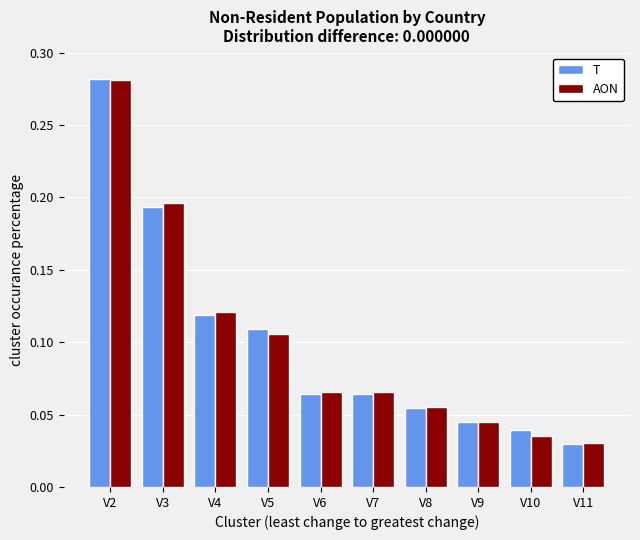

Does the chart contain stacked bars?

No